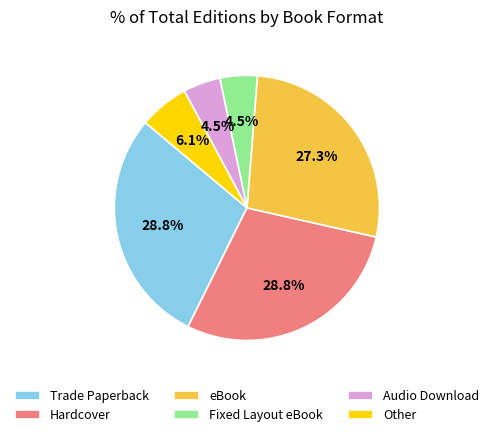

What is the total percentage of Audio Download and Hardcover?

33.3%